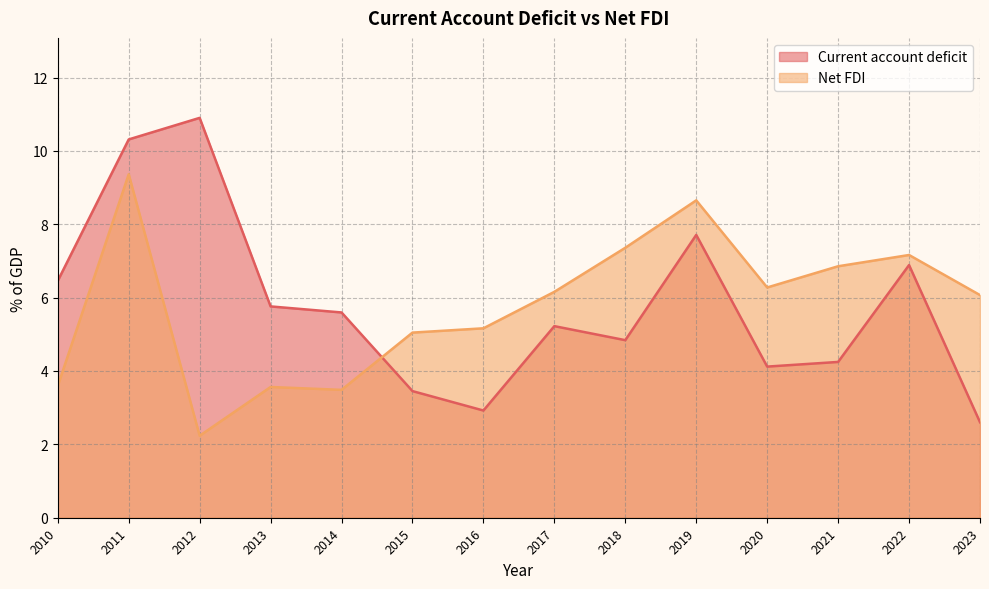

List the series in order of their peak value, highest first.

Current account deficit, Net FDI